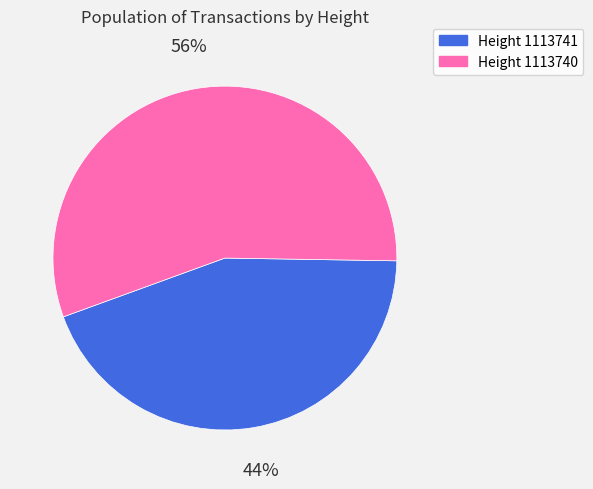

Is there any slice that represents more than half of the pie?

Yes